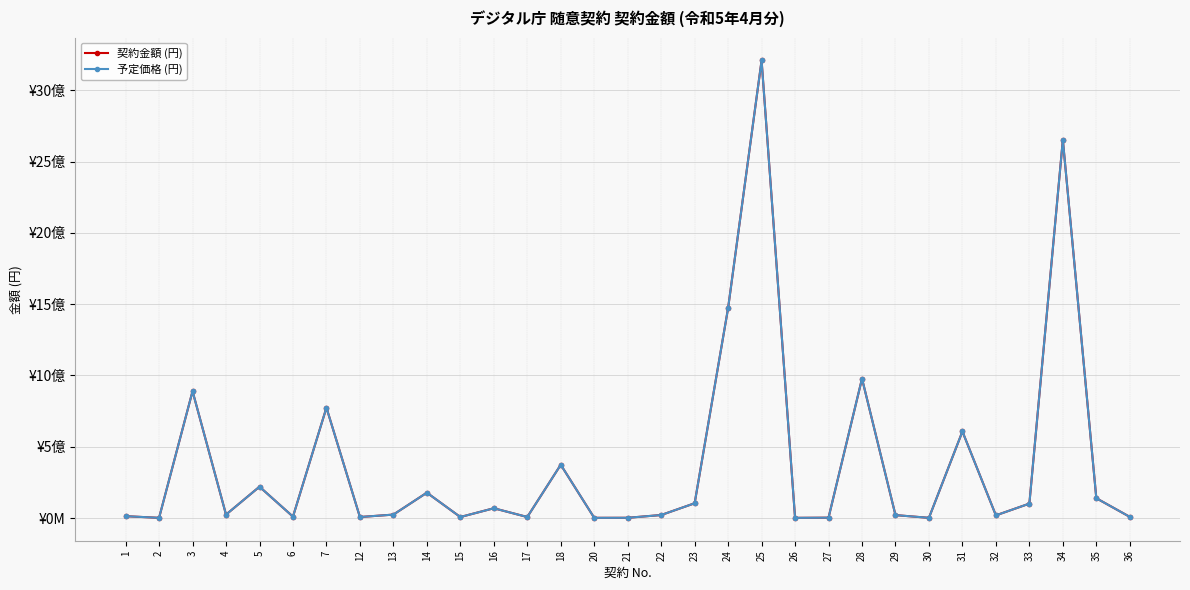

At 36, list the series in order from smallest to largest.

契約金額 (円), 予定価格 (円)